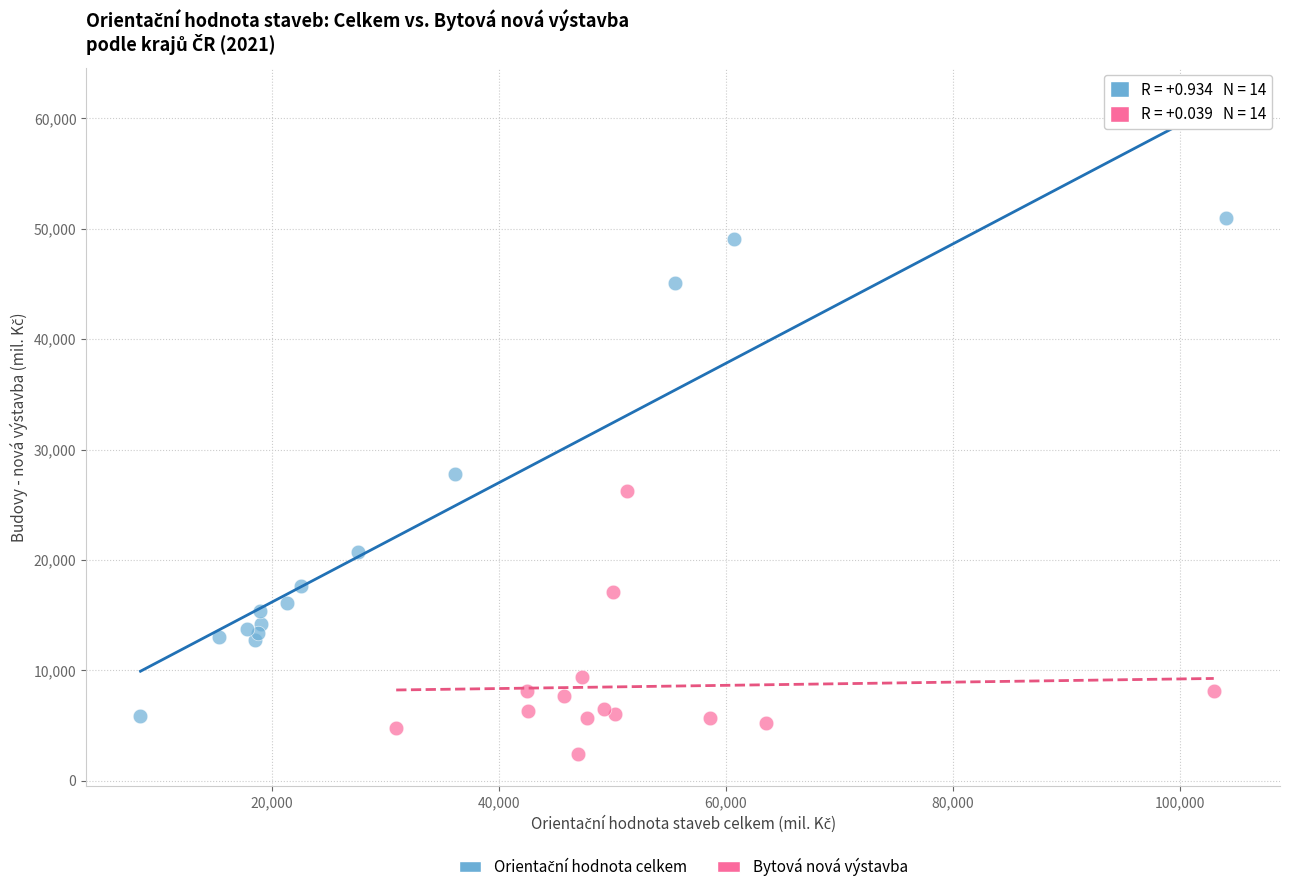

Which series contains the lowest Y value?

Bytová nová výstavba